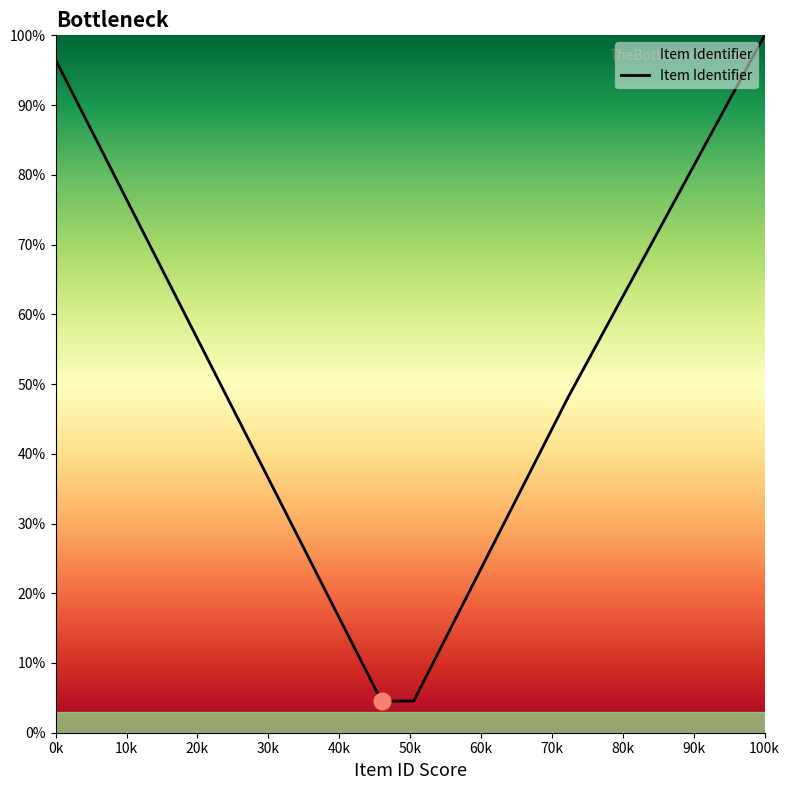

What is the greatest value displayed?

100.0